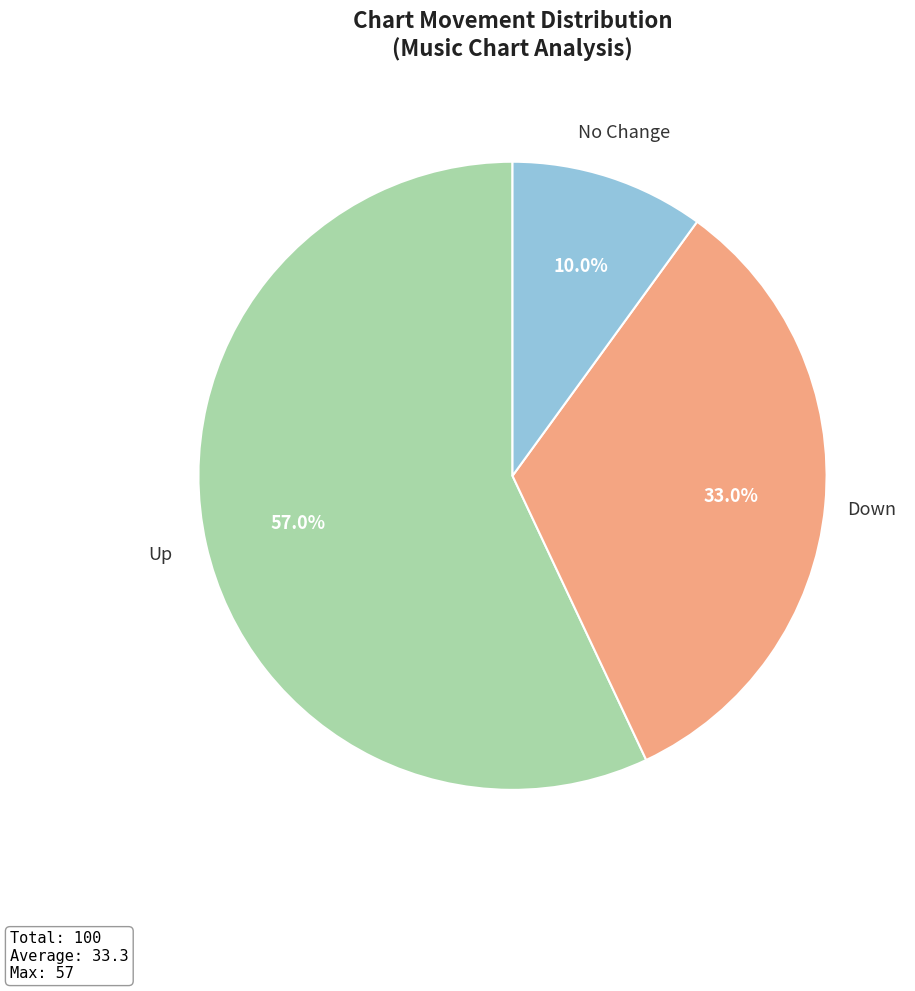

What is the smallest slice in the pie chart?

No Change